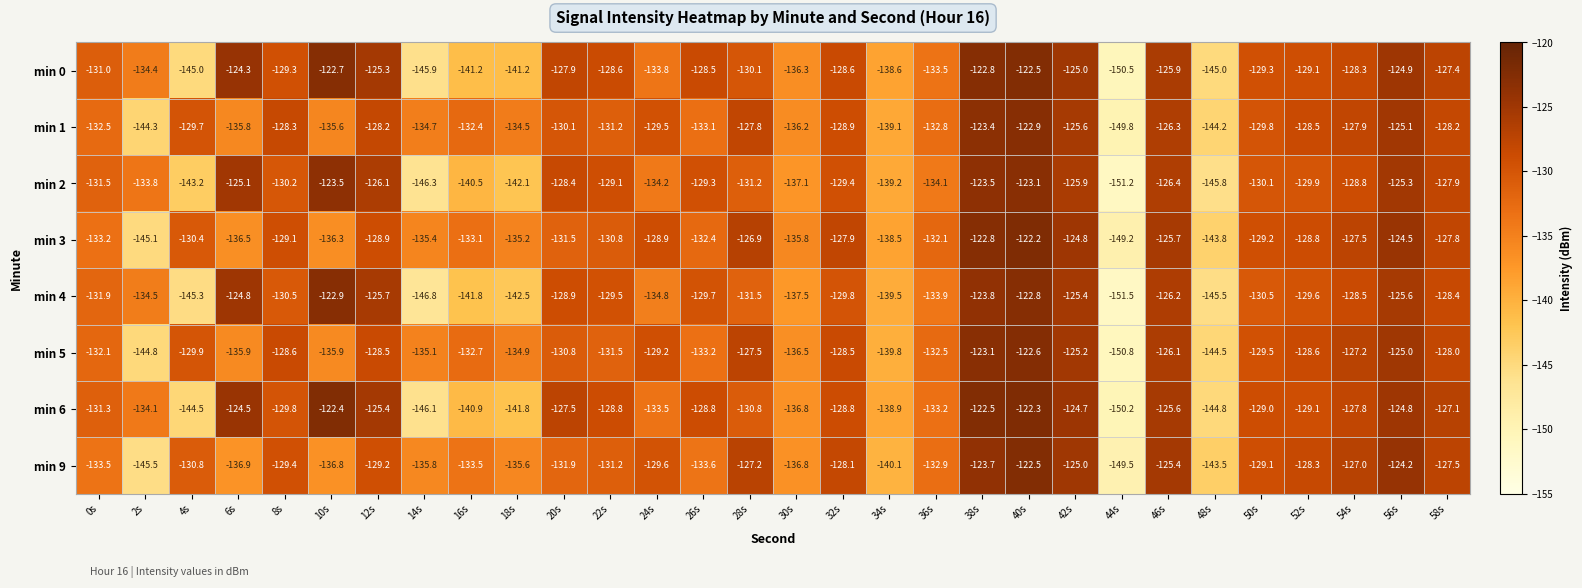

What value does the min 3 series have at 42s?

-124.8